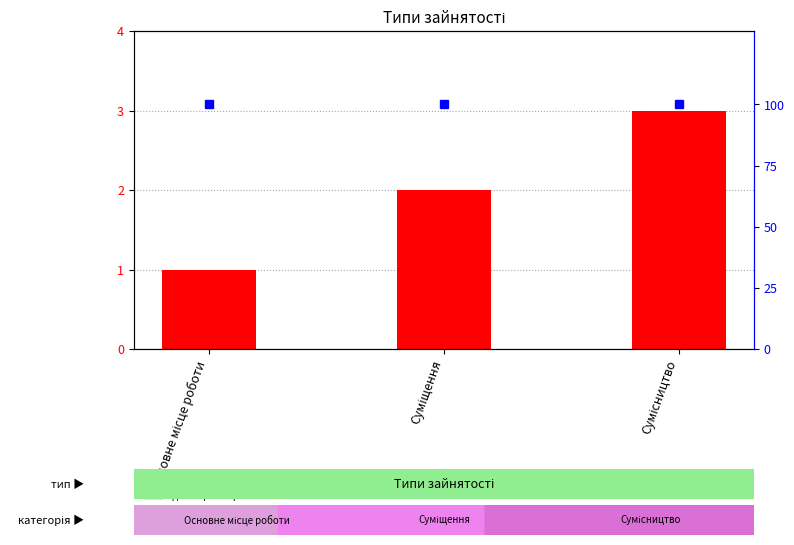

What is the label of the 1st bar from the left?

Основне місце роботи